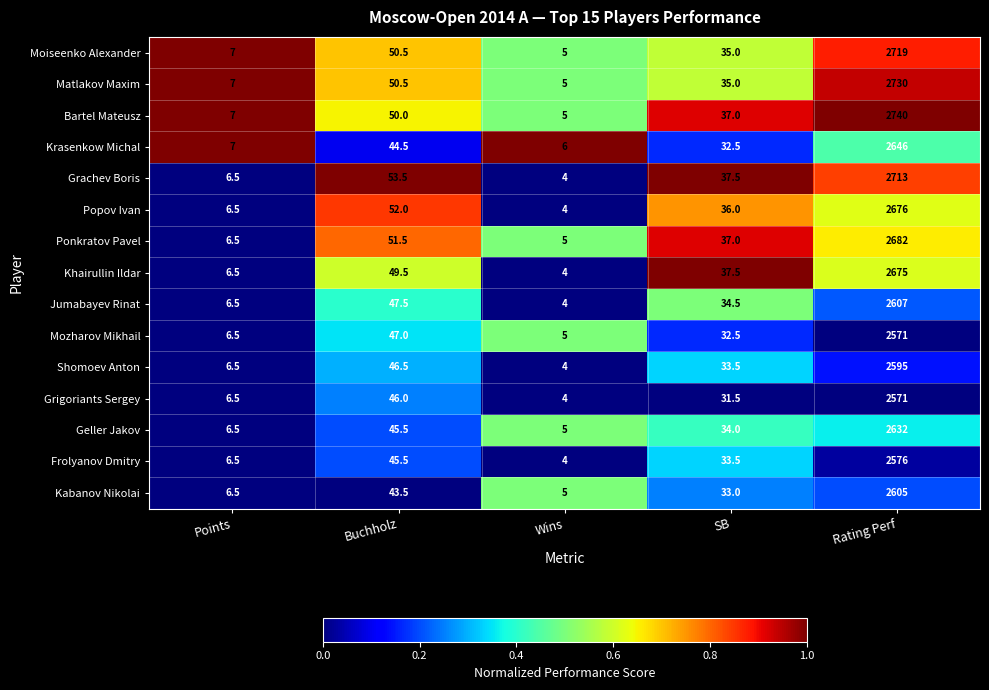

The Matlakov Maxim series shows 1651.7 at Rating Perf. True or false?

False